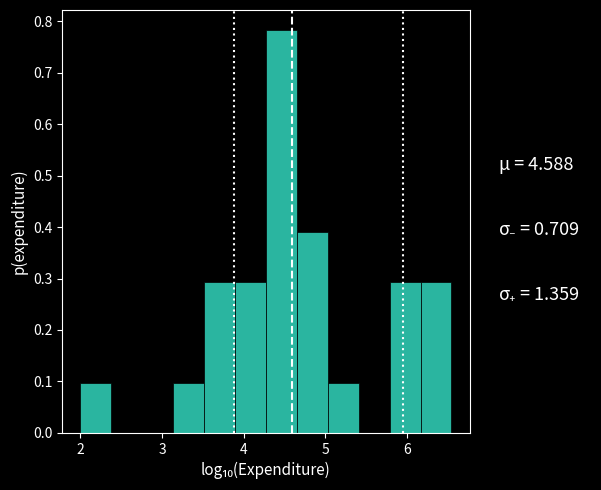

Around what value on the x-axis is the tallest bar? Give the approximate position of its centre, as read against the axis.

4.5